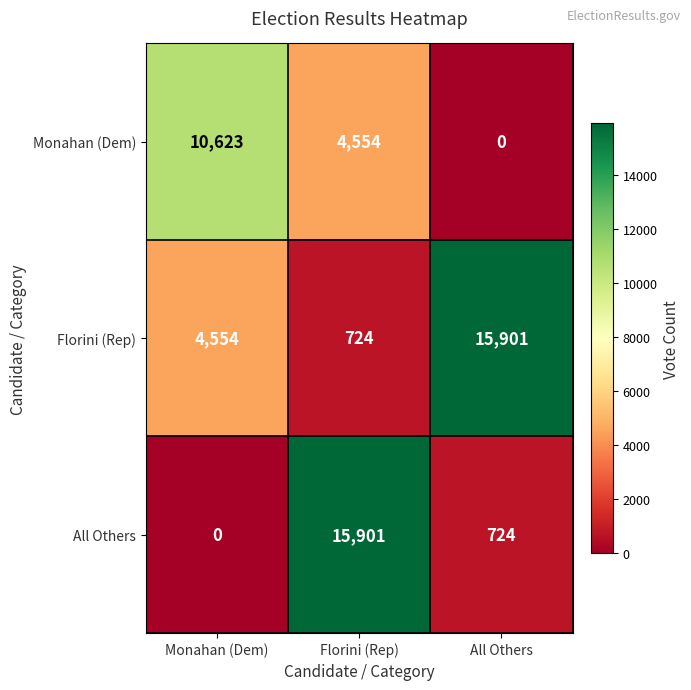

Reading left to right, transcribe all the data shown in this chart.

Monahan (Dem): 10623	4554	0
Florini (Rep): 4554	724	15901
All Others: 0	15901	724